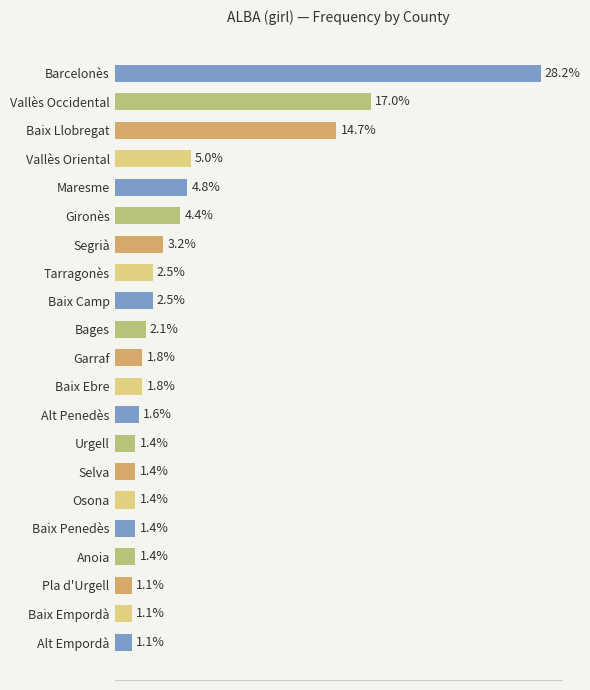

Does the chart contain stacked bars?

No